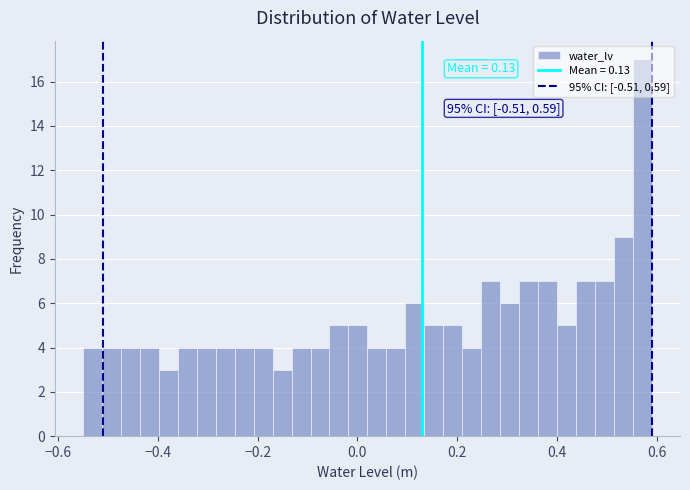

Around what value on the x-axis is the tallest bar? Give the approximate position of its centre, as read against the axis.

0.58